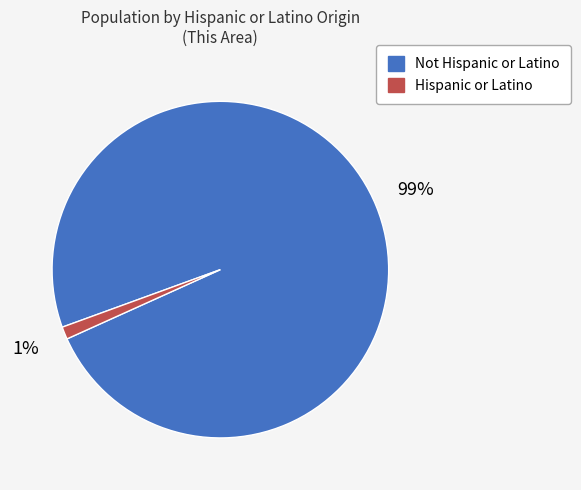

Count the number of slices in the pie.

2